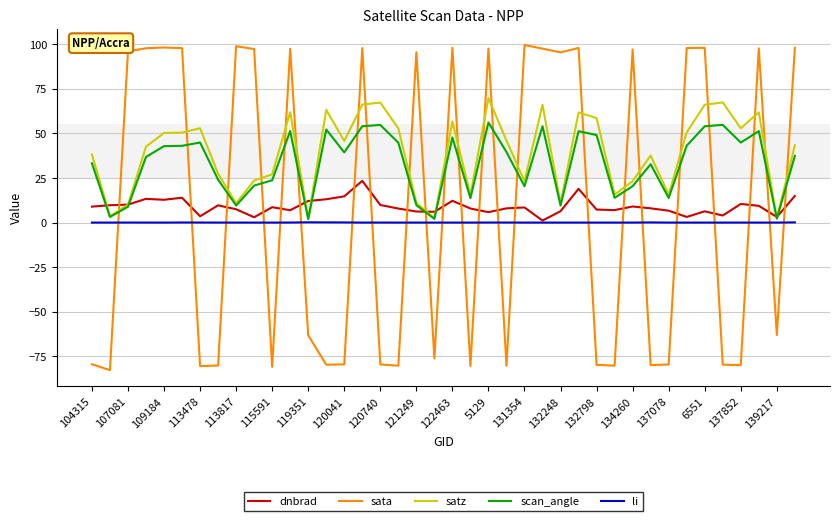

What is the difference between the second highest and second lowest values in the satz series?

65.0